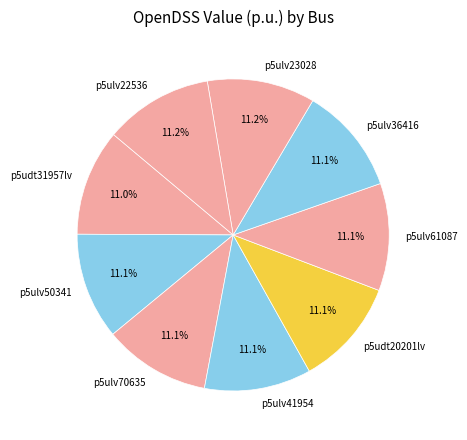

True or false: p5ulv23028 accounts for 11% of the total.

True